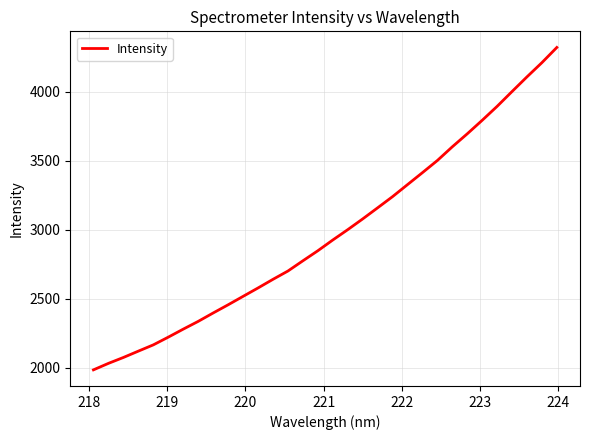

What is the smallest value displayed?

1983.8